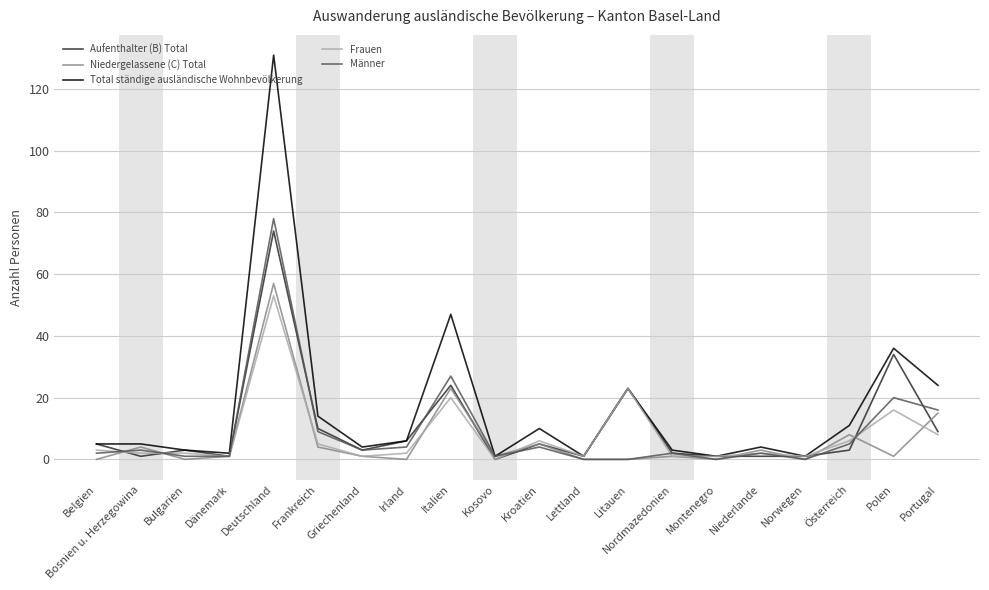

What is the approximate value of Aufenthalter (B) Total at Kroatien?

5